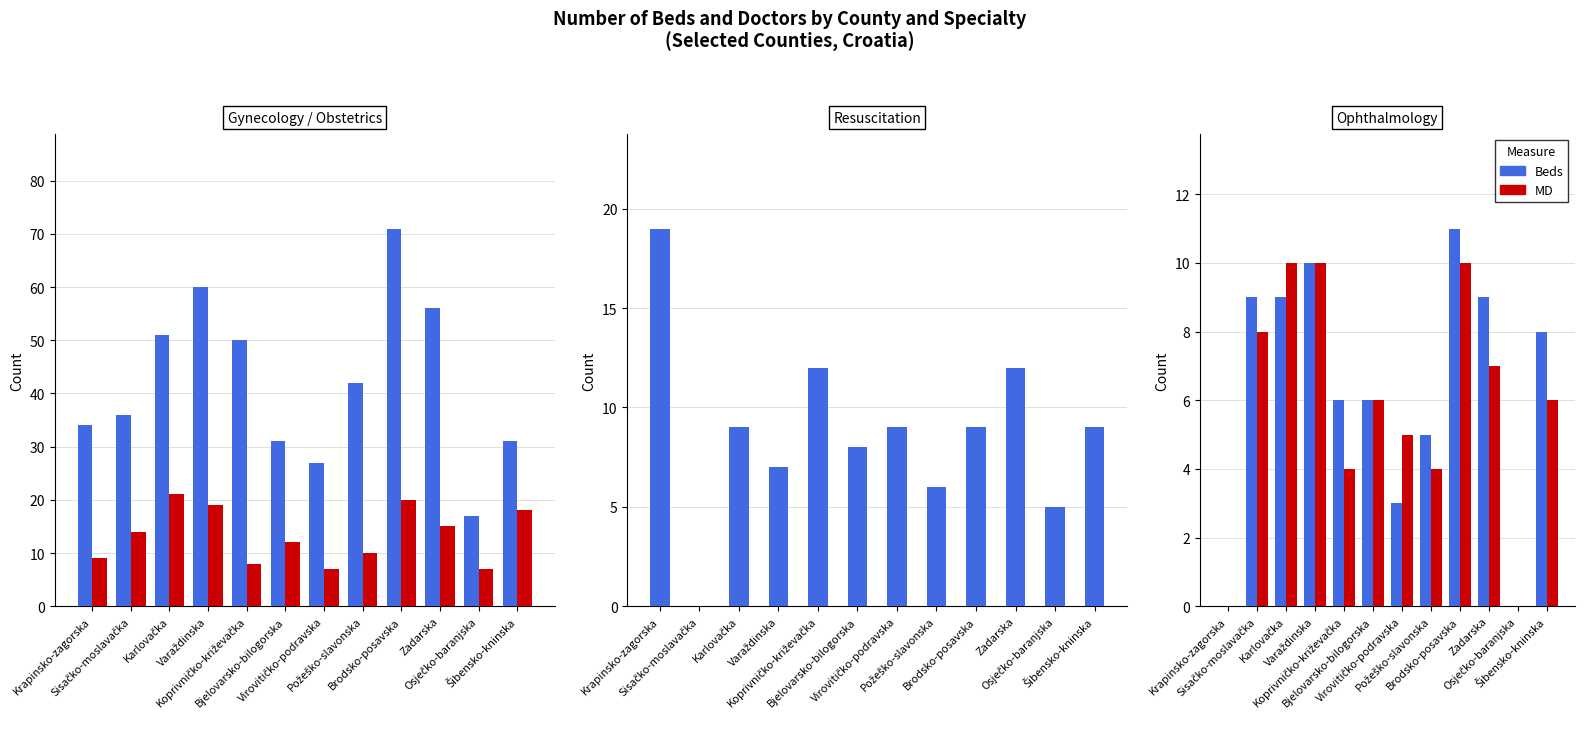

List the series in order of their overall mean, lowest first.

MD, Beds